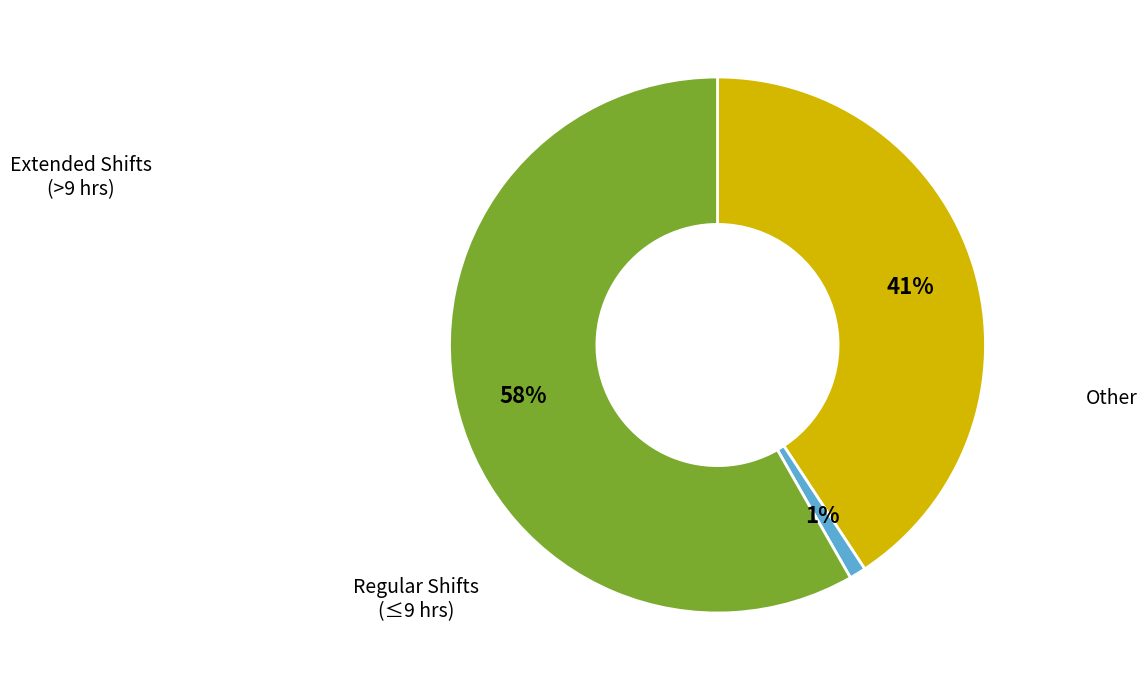

Does any single category account for the majority?

Yes